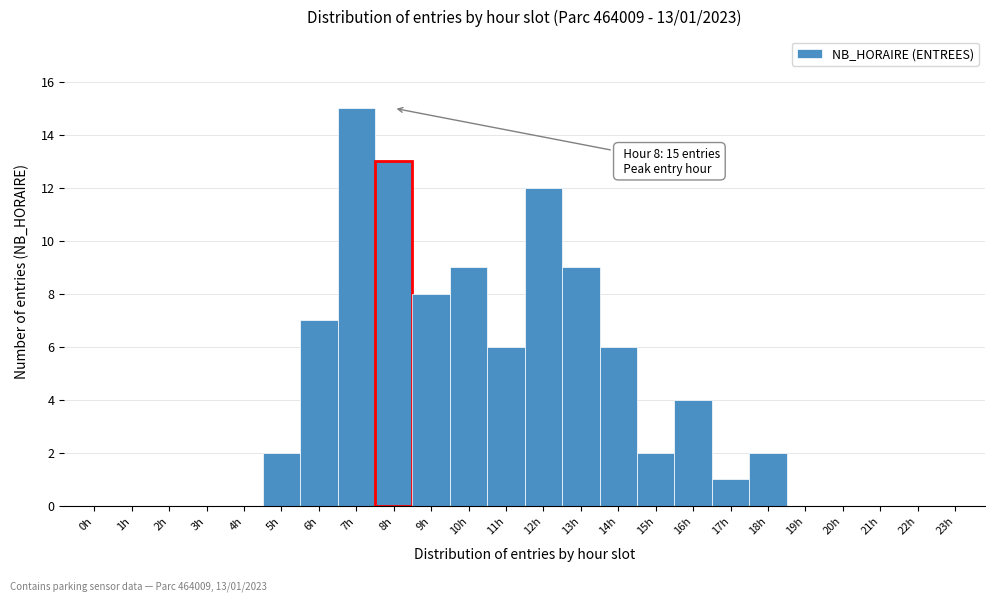

Over which range of the x-axis is the bar tallest?

6.5 to 7.5